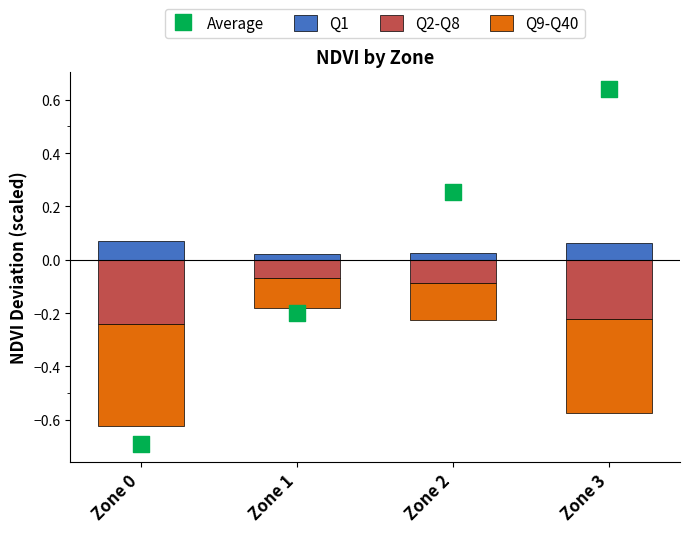

Which series has the largest total across all categories?

Q1